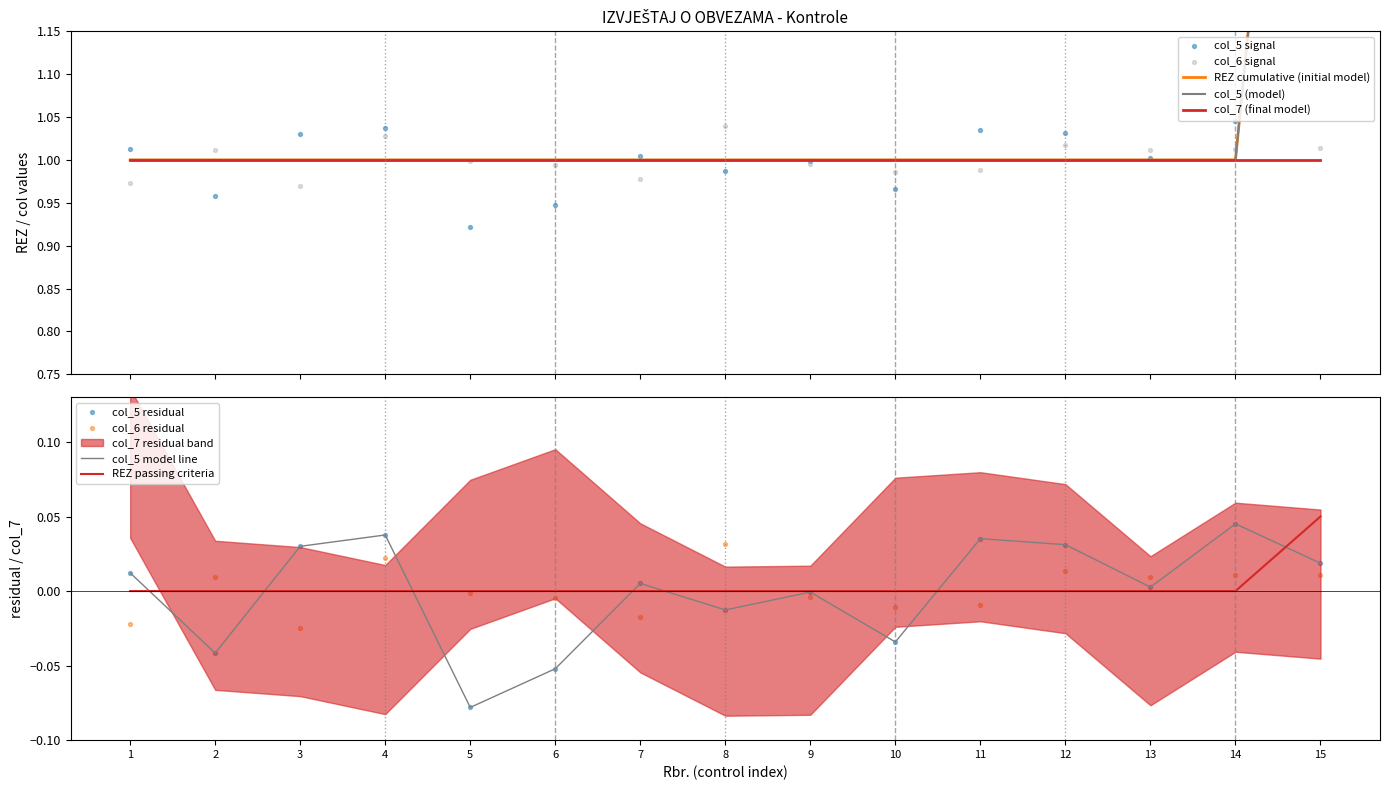

At which category is the sum across all series the highest?

15